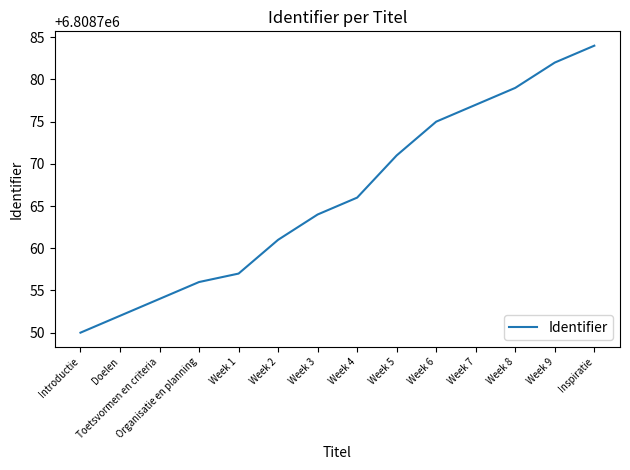

List the labels in order of value, largest first.

Inspiratie, Week 9, Week 8, Week 7, Week 6, Week 5, Week 4, Week 3, Week 2, Week 1, Organisatie en planning, Toetsvormen en criteria, Doelen, Introductie